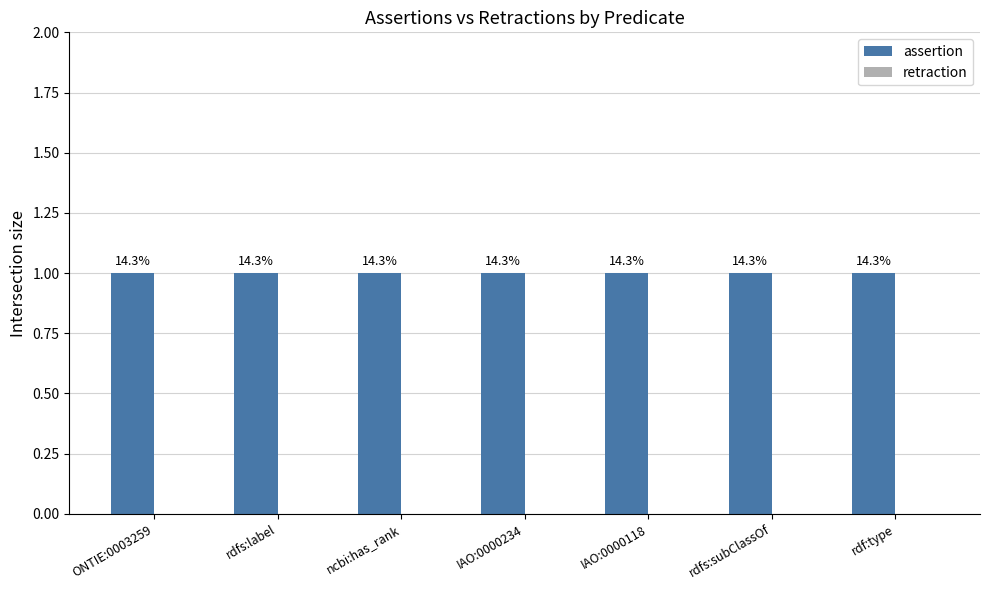

What is the label of the 3rd bar from the right?

IAO:0000118